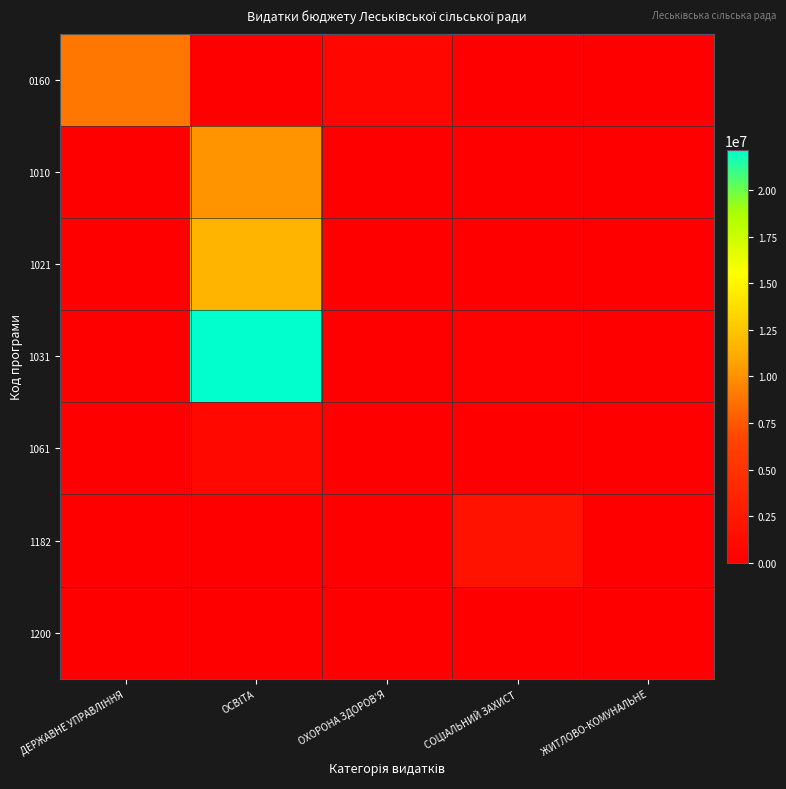

Between ОХОРОНА ЗДОРОВ'Я and СОЦІАЛЬНИЙ ЗАХИСТ, which is larger?

ОХОРОНА ЗДОРОВ'Я